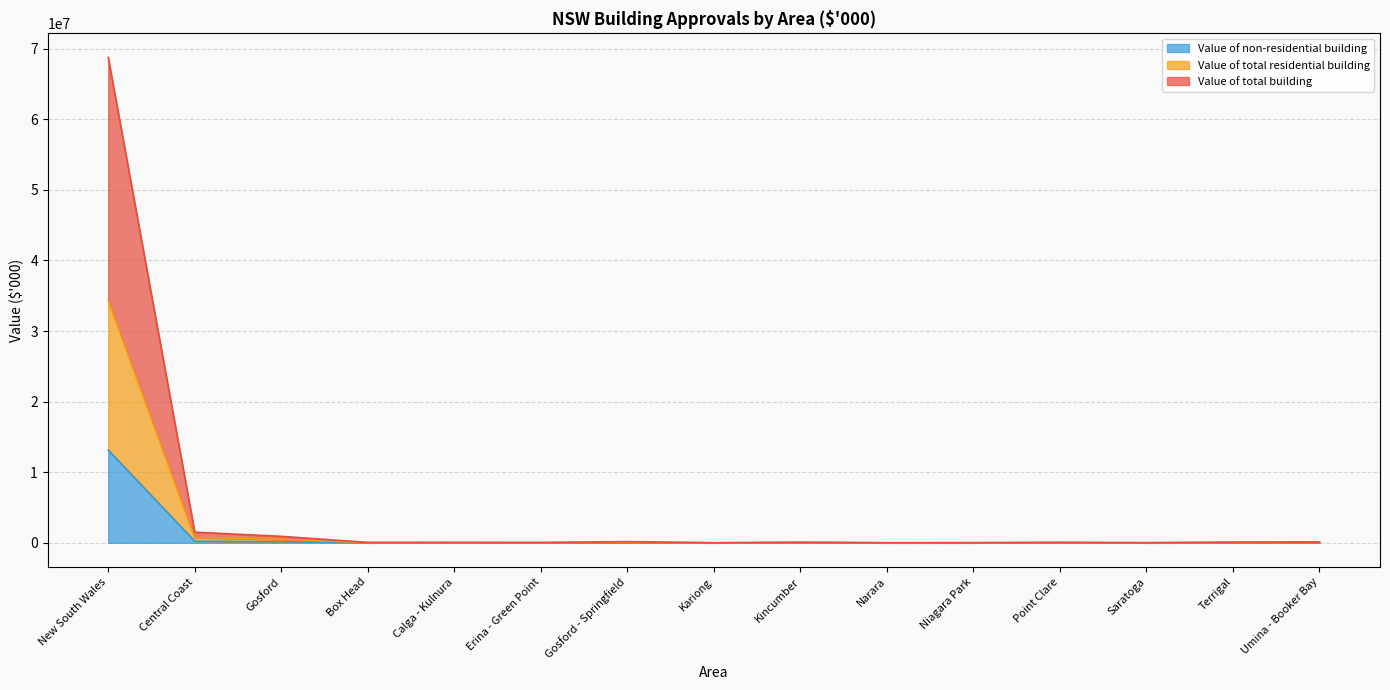

Which category has the highest value across all series?

New South Wales